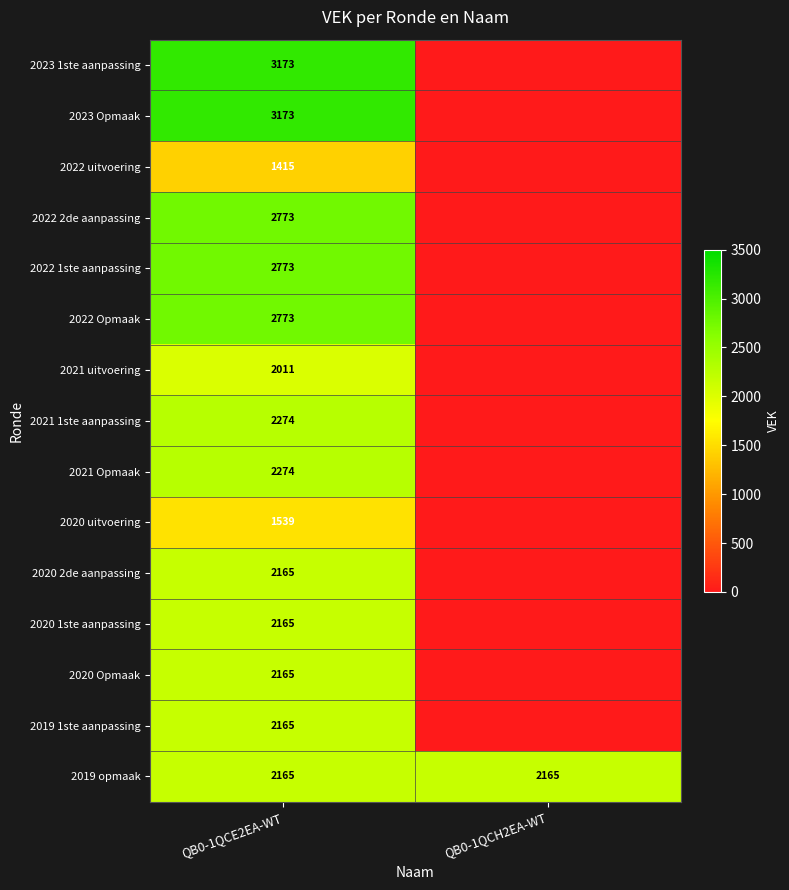

The 2021 1ste aanpassing series shows 2274 at QB0-1QCE2EA-WT. True or false?

True